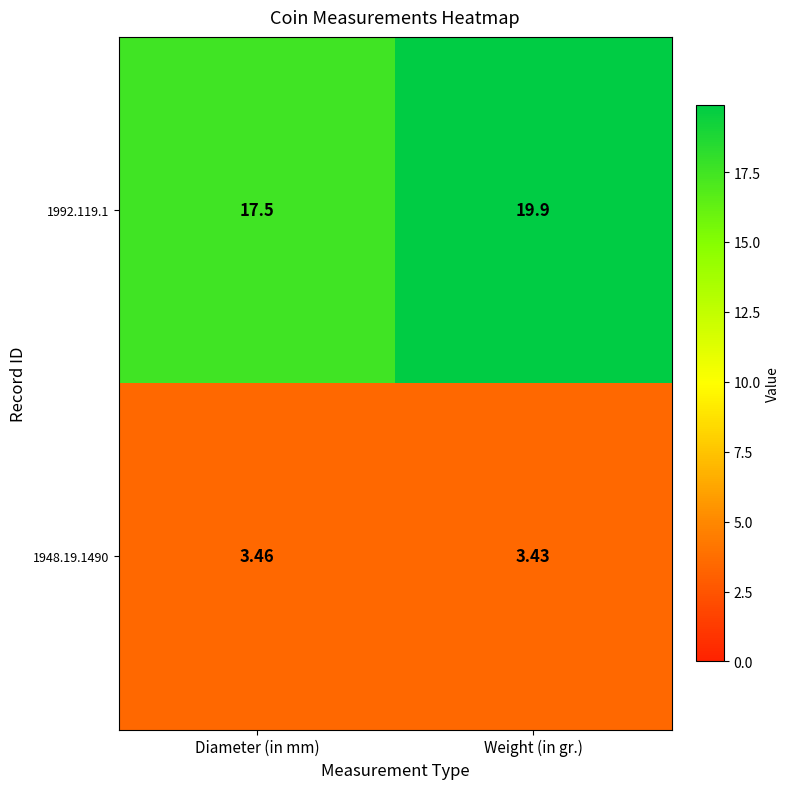

Which label corresponds to the smallest value in the chart?

Weight (in gr.)